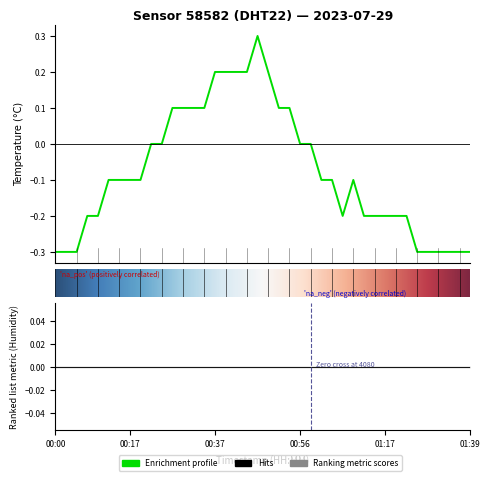

List the labels in order of value, largest first.

00:46, 00:37, 00:39, 00:42, 00:44, 00:49, 00:27, 00:29, 00:32, 00:34, 00:51, 00:54, 00:22, 00:25, 00:56, 00:59, 00:12, 00:15, 00:17, 00:20, 01:01, 01:03, 01:09, 00:08, 00:10, 01:06, 01:11, 01:14, 01:17, 01:22, 01:24, 00:00, 00:03, 00:05, 01:27, 01:29, 01:32, 01:34, 01:37, 01:39